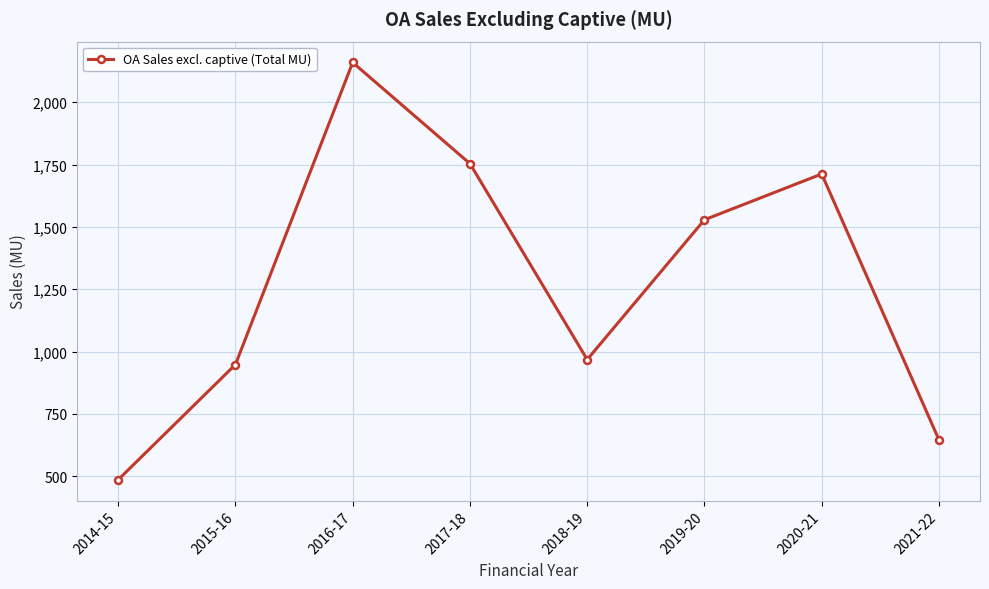

What position from the left is 2018-19?

5